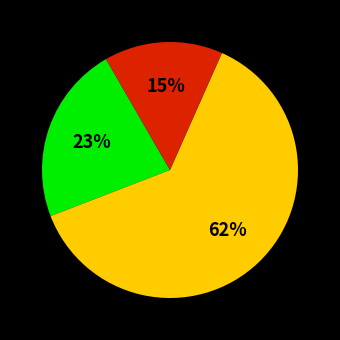

Does any single category account for the majority?

Yes